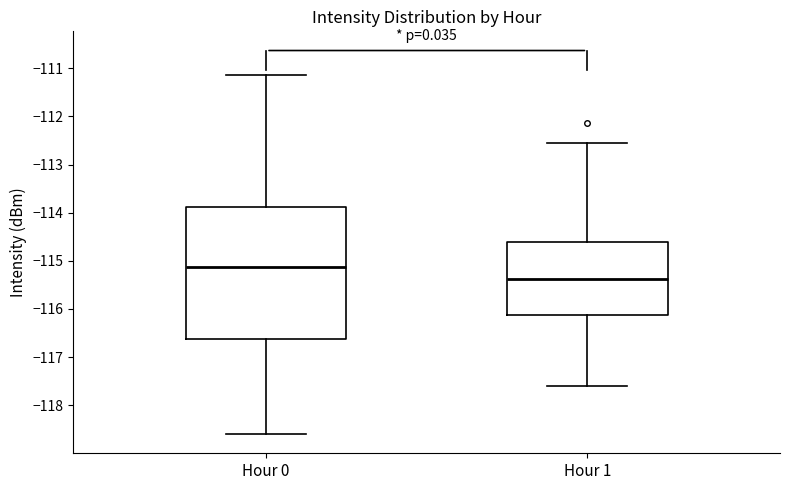

Reading left to right, transcribe this box plot: for each box, give where its median line is, the range the box spans, and where its two whiskers end, as read against the y-axis. The values are not printed on the chart, so give them approximately, as read against the axis.

Hour 0: median -115.1, box -116.6 to -113.9, whiskers -118.6 to -111.1
Hour 1: median -115.4, box -116.1 to -114.6, whiskers -117.6 to -112.5